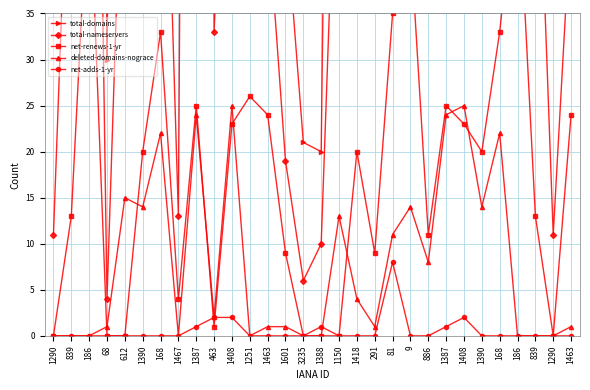

Where is the first local maximum for deleted-domains-nograce?

612